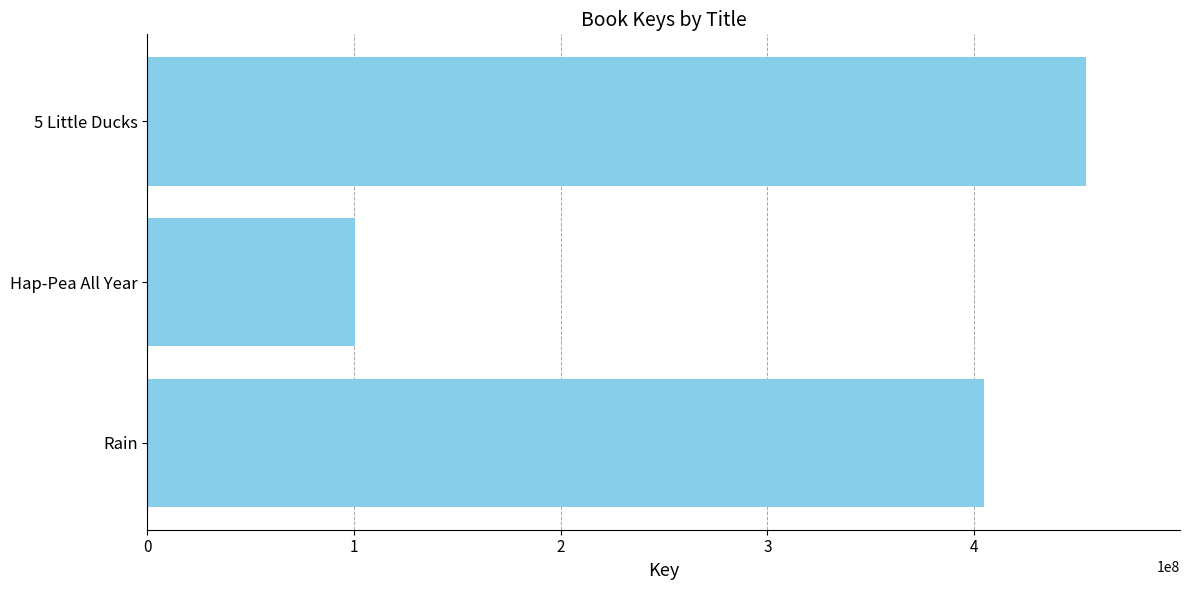

Where is the data nearest to the value 277260052?

Rain